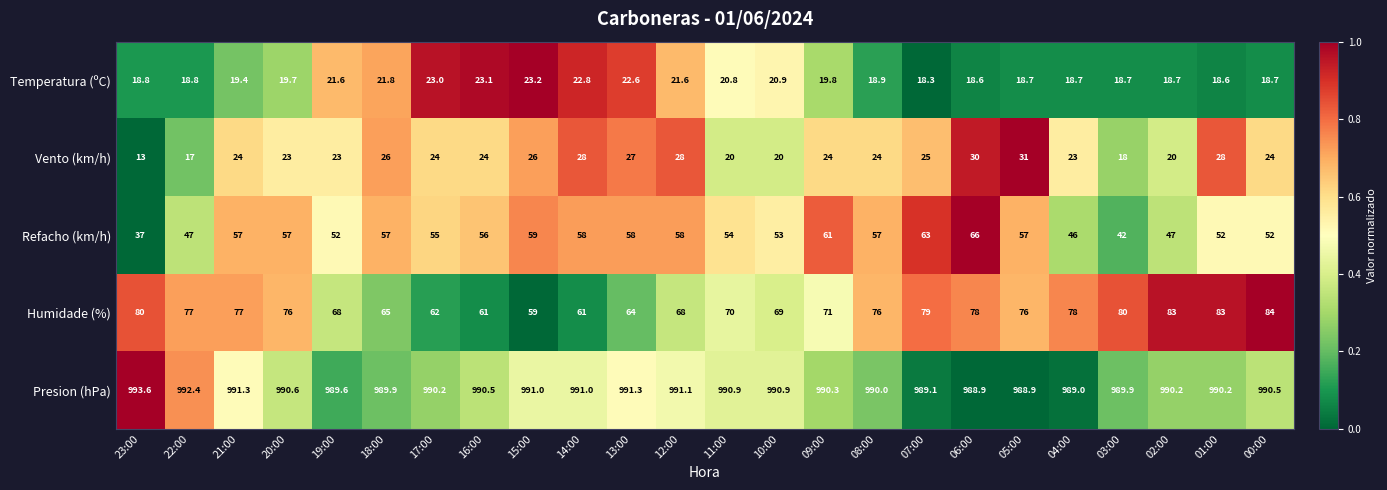

What is the approximate value of Presion (hPa) at 08:00?

990.0